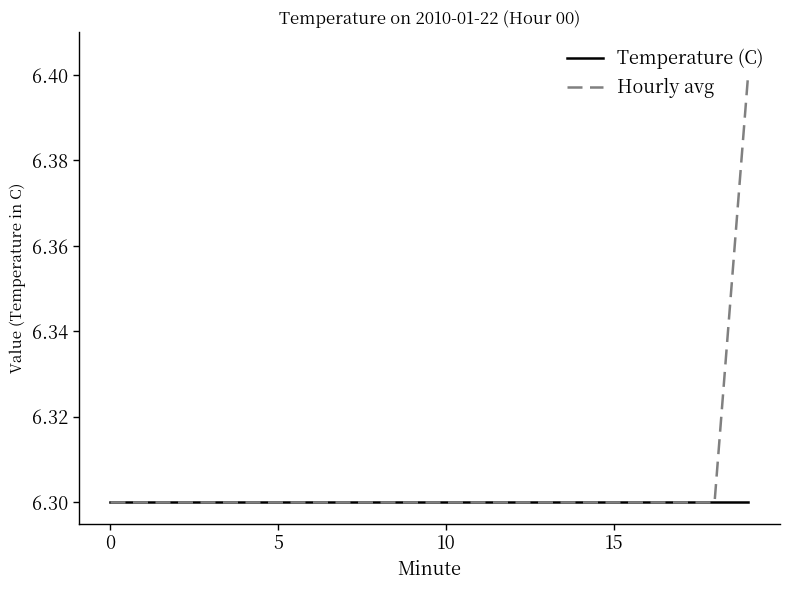

Does the chart have visible grid lines?

No